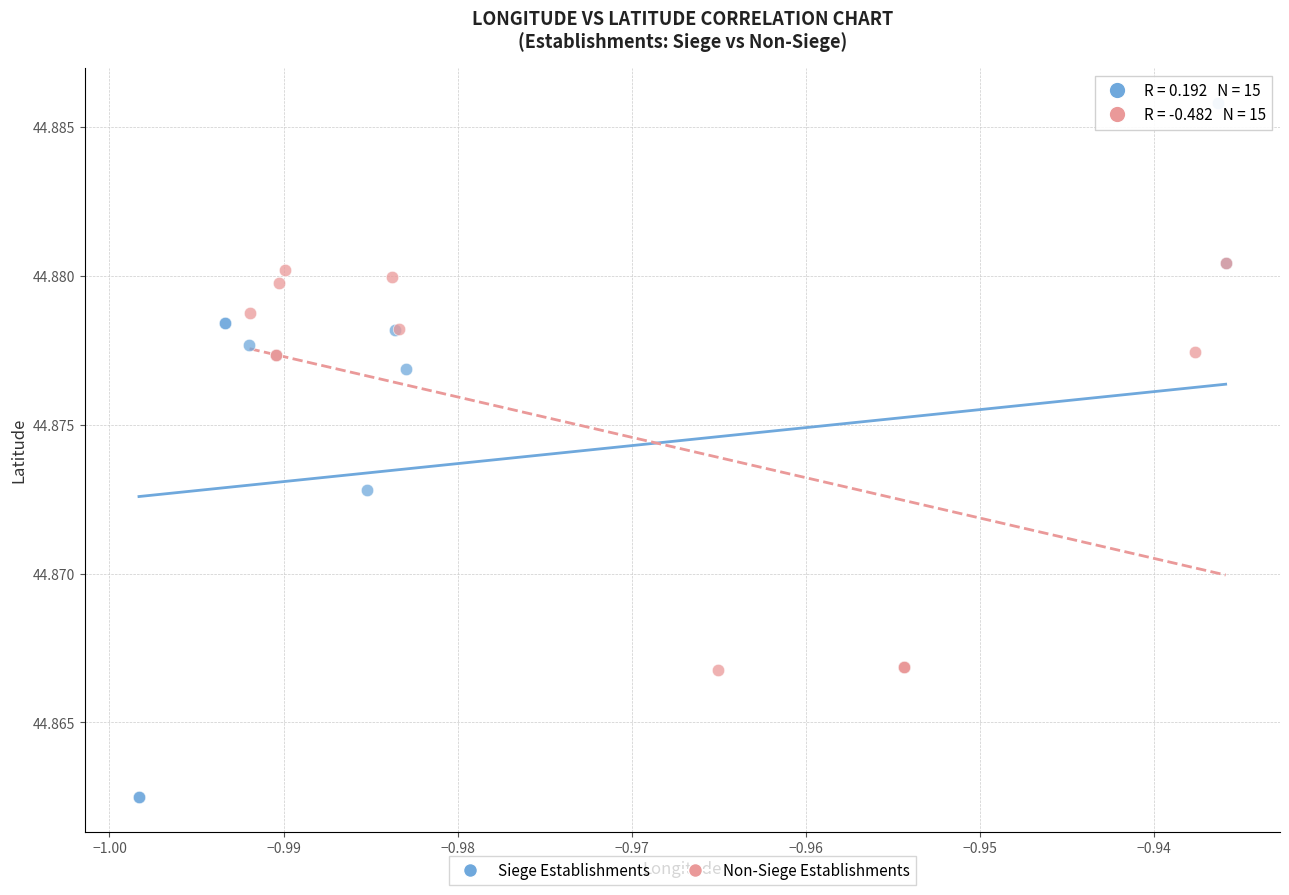

Which series contains the highest Y value?

Siege Establishments